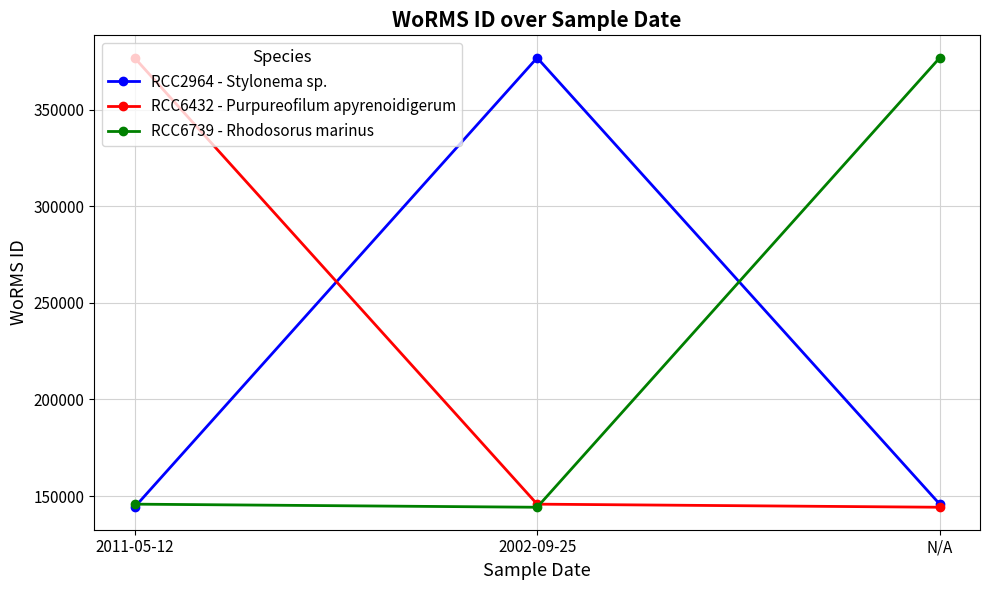

At which label is RCC6739 - Rhodosorus marinus closest to 260502?

2011-05-12